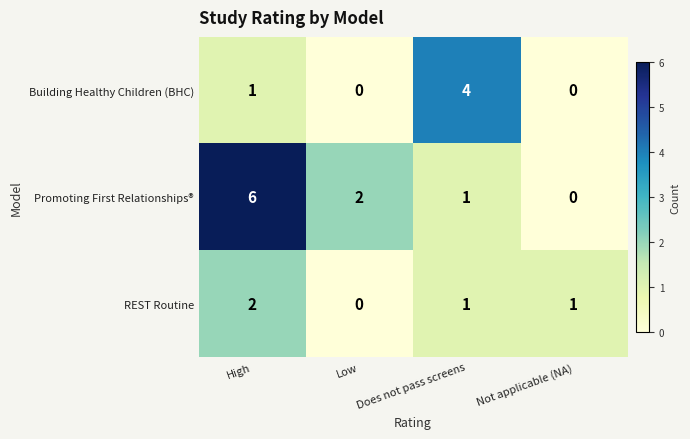

The Promoting First Relationships® series shows 0 at Does not pass screens. True or false?

False